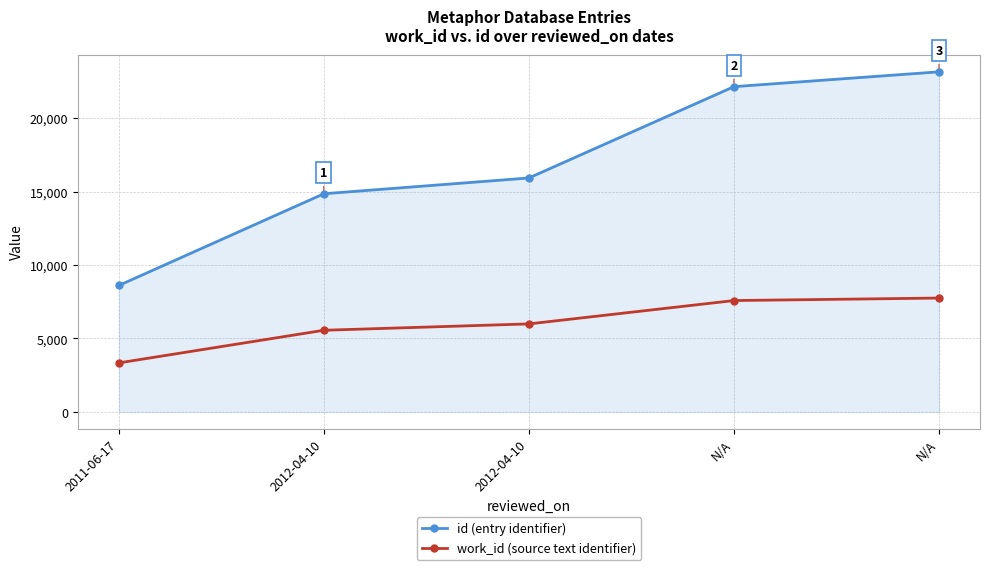

Is this an area chart (filled region under the line)?

Yes